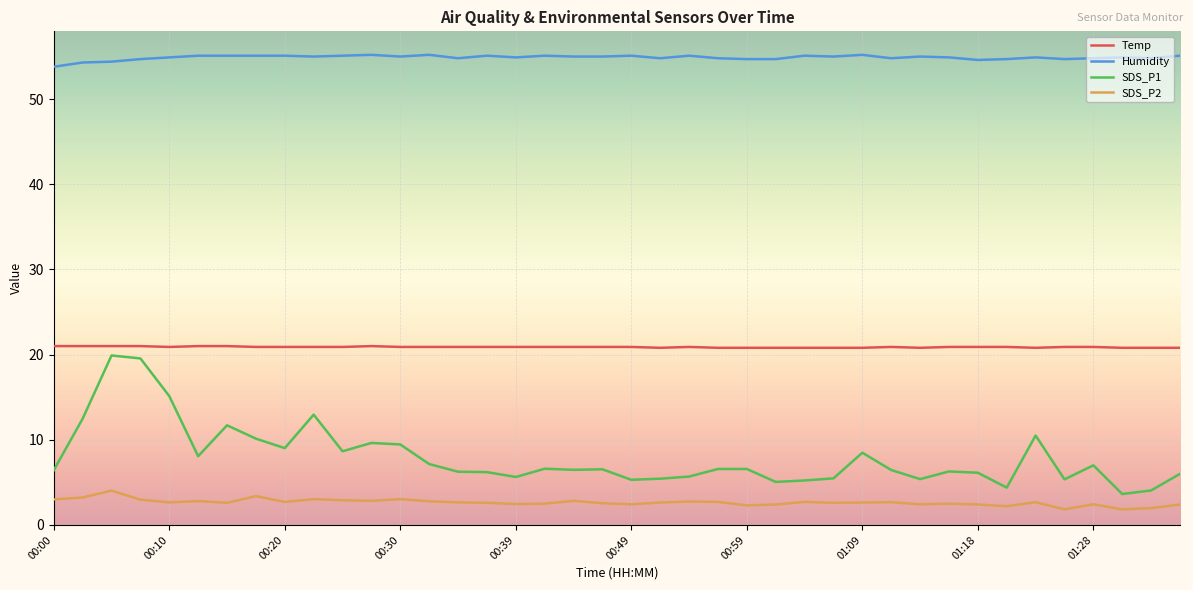

True or false: Humidity and Temp intersect in this chart.

False